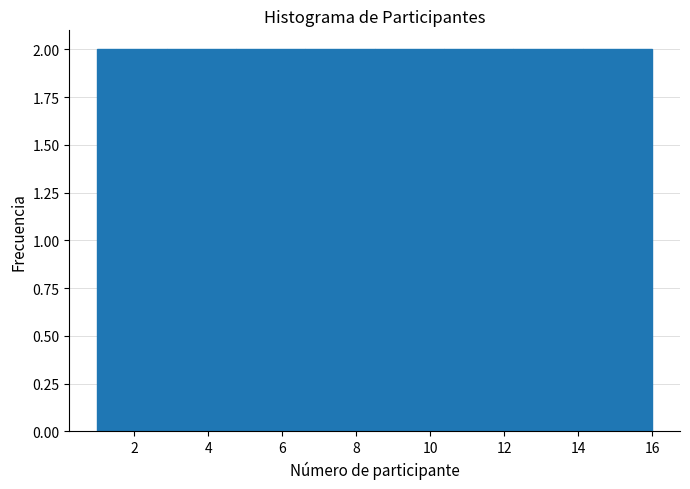

Reading left to right, transcribe this chart: for each bar, give the range it covers on the x-axis and its height. Neither the bar edges nor the heights are printed on the chart, so give them approximately, as read against the axes.

1.0 to 2.8: 2
2.8 to 4.8: 2
4.8 to 6.6: 2
6.6 to 8.6: 2
8.6 to 10.4: 2
10.4 to 12.2: 2
12.2 to 14.2: 2
14.2 to 16.0: 2